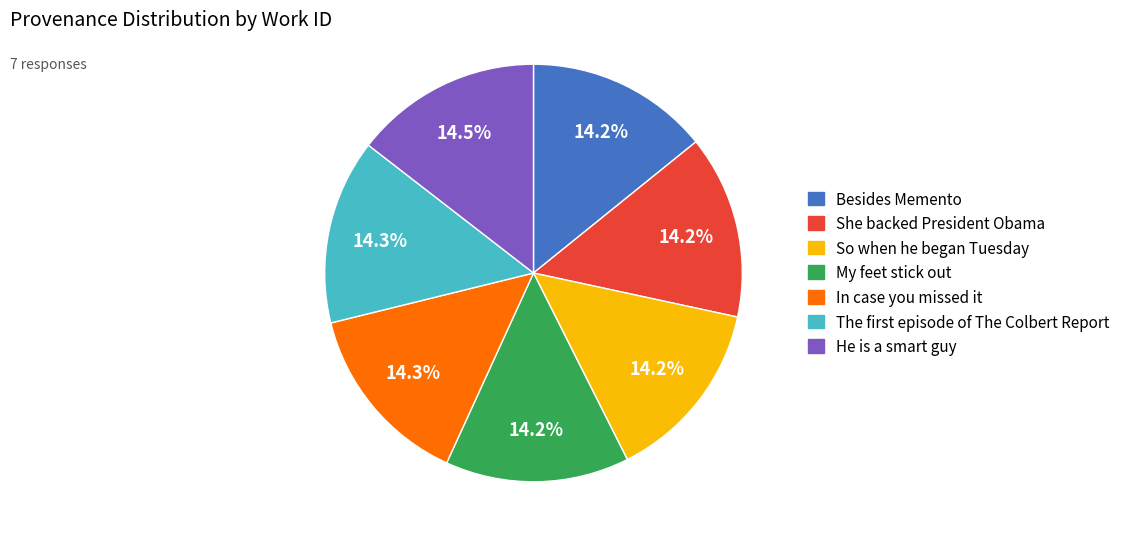

Combined, do My feet stick out and He is a smart guy account for over 50%?

No